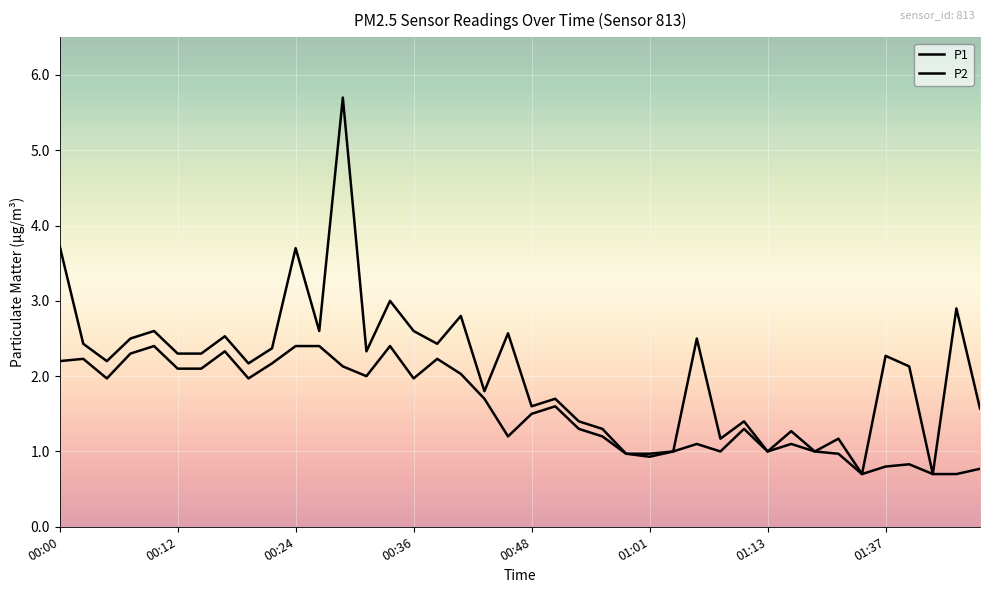

Does the chart display data point markers on the line(s)?

No